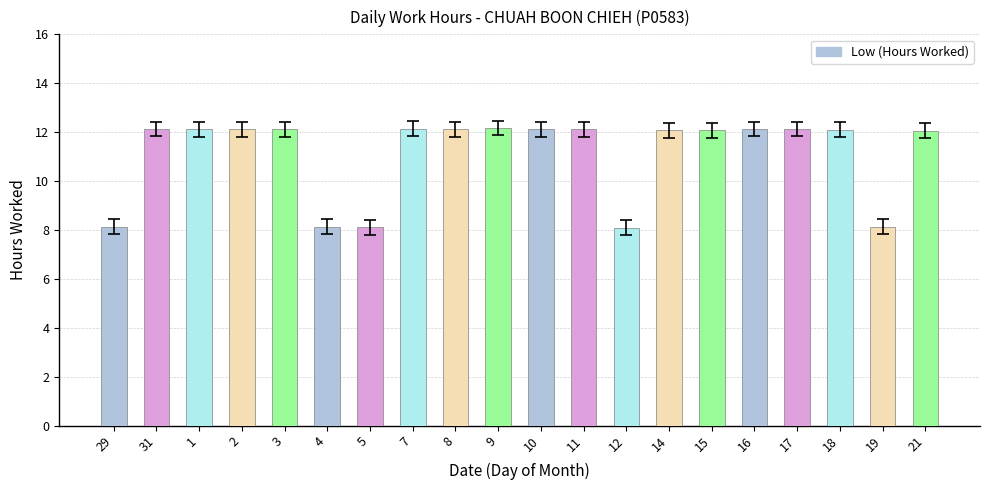

What is the minimum value shown in the chart?

8.1